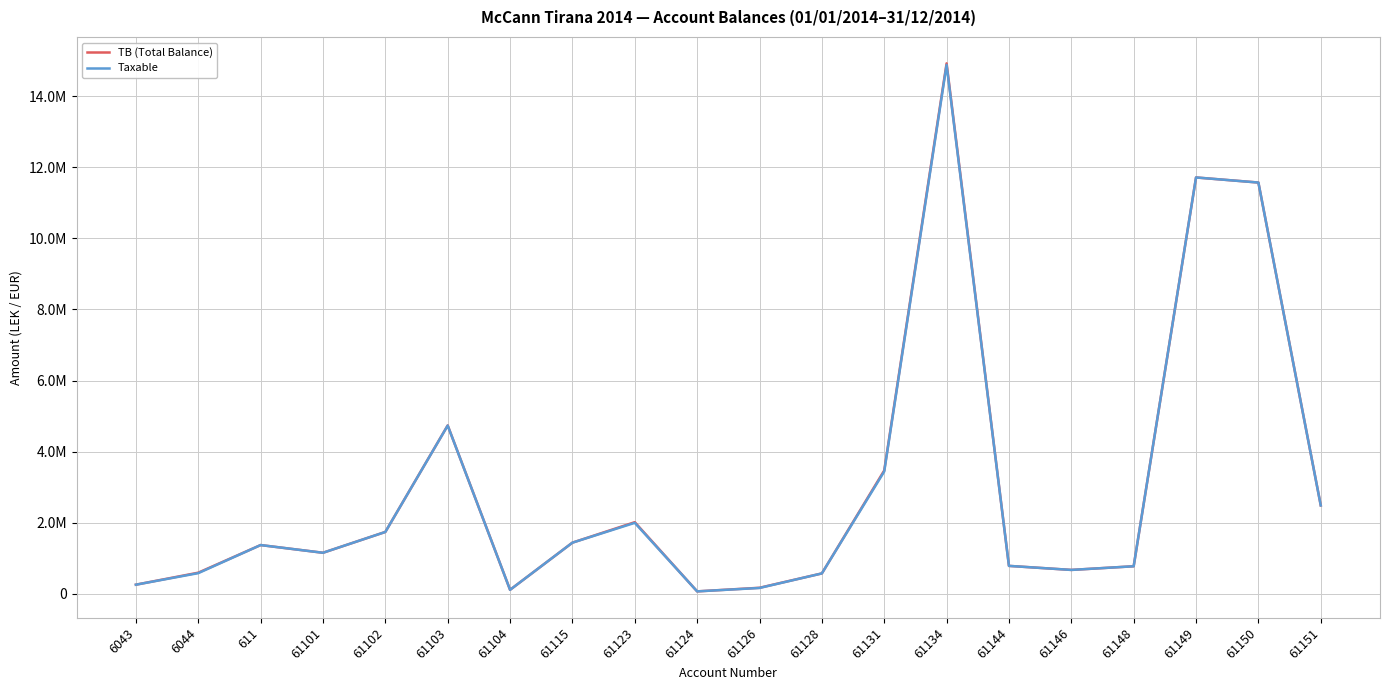

Reading left to right, extract all data points from this chart.

TB (Total Balance): 6043=250227.1	6044=588118.9	611=1366068.5	61101=1149043.7	61102=1735151.5	61103=4735066.9	61104=105900.0	61115=1434003.2	61123=2010362.2	61124=61813.2	61126=163090.0	61128=567460.5	61131=3465988.5	61134=14931158.8	61144=779642.1	61146=666085.5	61148=769080.9	61149=11717876.6	61150=11574631.1	61151=2483496.3
Taxable: 6043=250227.1	6044=575296.9	611=1366068.5	61101=1149043.7	61102=1735151.5	61103=4731146.9	61104=105900.0	61115=1433753.2	61123=1991862.2	61124=61813.2	61126=157990.0	61128=567460.5	61131=3437988.5	61134=14887859.8	61144=779642.1	61146=666085.5	61148=769080.9	61149=11717876.6	61150=11574631.1	61151=2482098.3